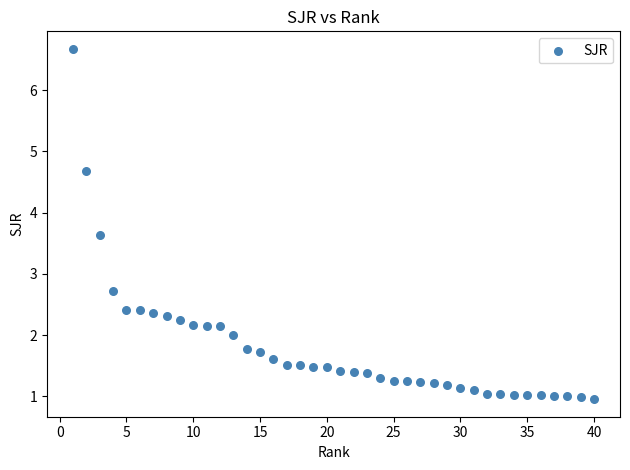

What is the range of Y values (max minus min)?

5.7